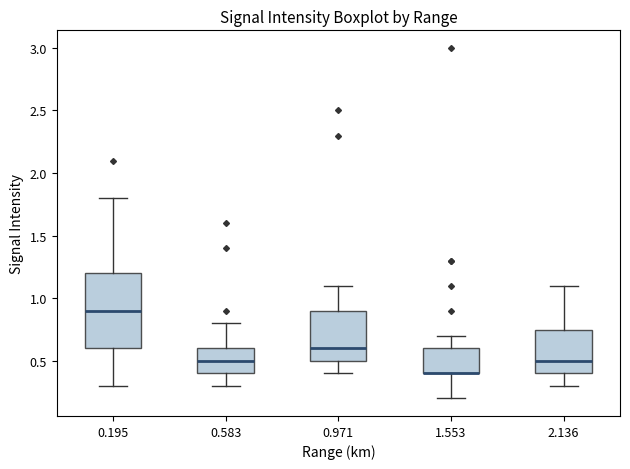

Where does the median line of the box at x = 2.136 sit on the y-axis? The values are not printed on the chart, so give them approximately, as read against the axis.

0.50